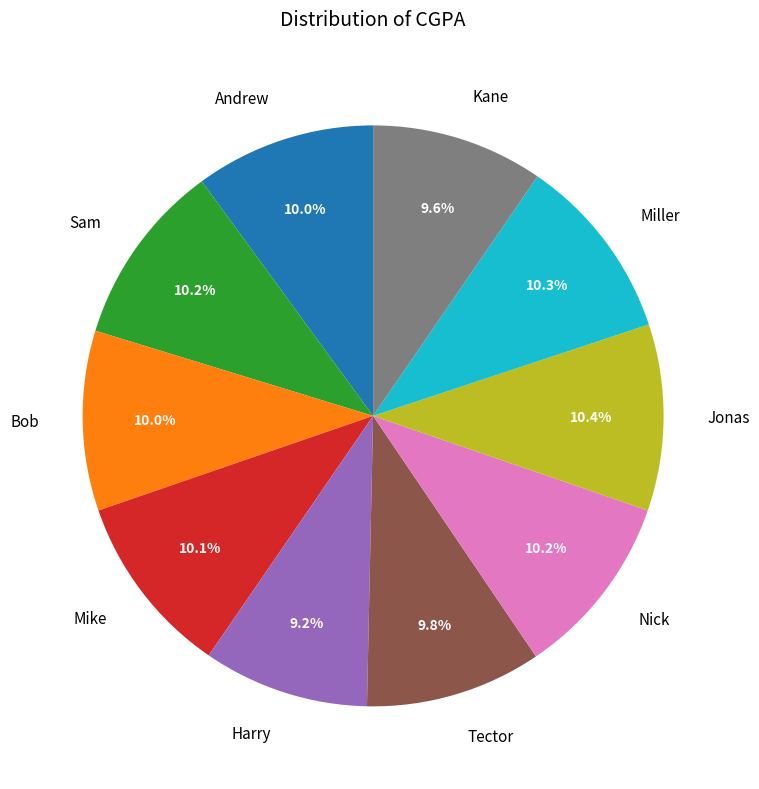

Count the number of slices in the pie.

10